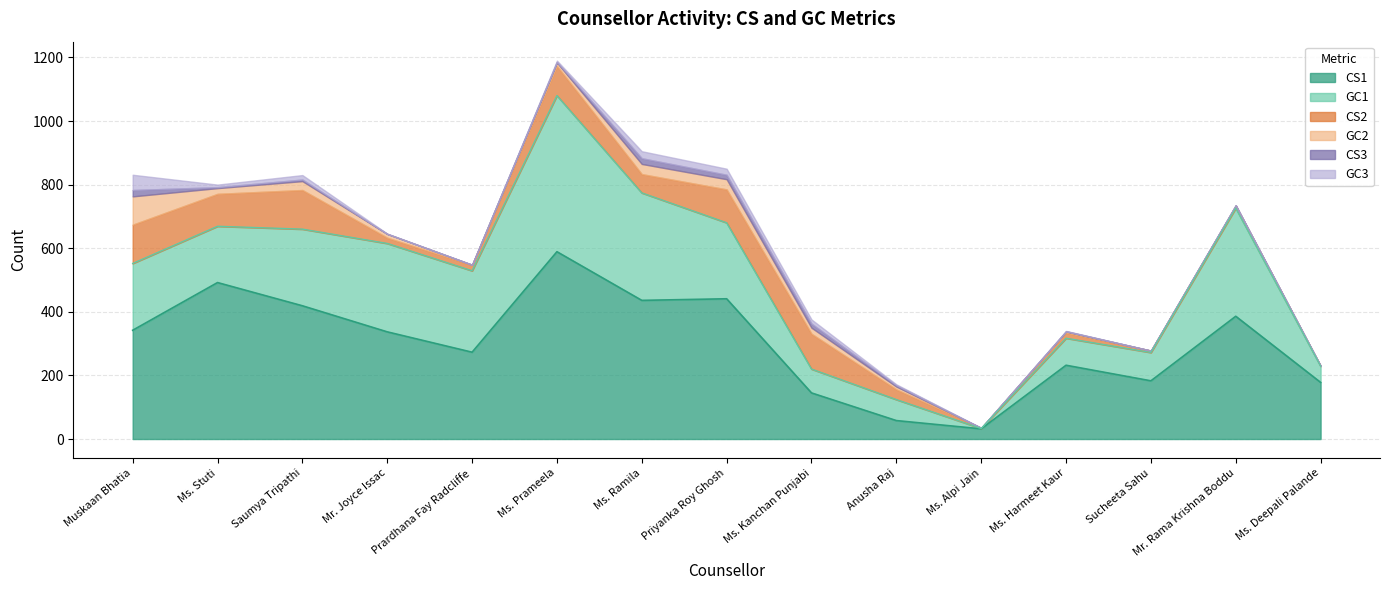

Which series has the largest total across all categories?

CS1